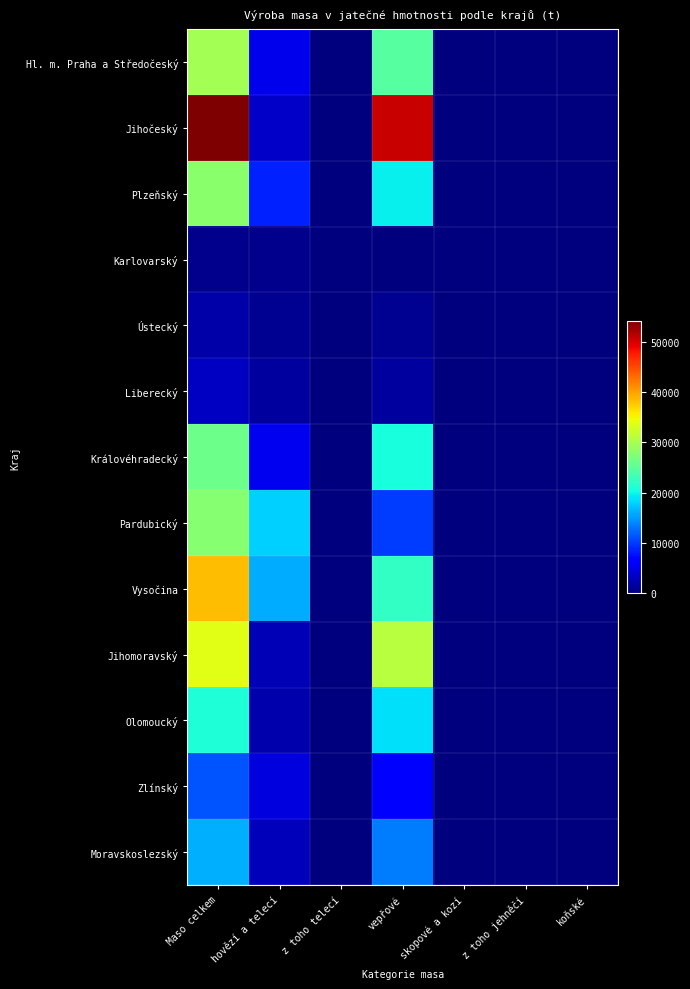

What is the total value across all series at Maso celkem?

292475